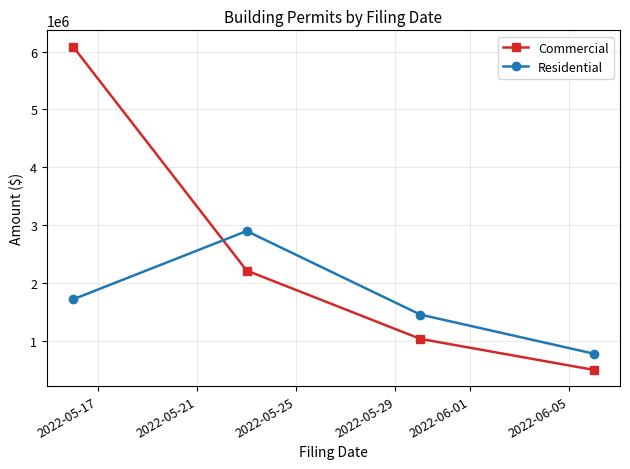

What is the greatest value displayed?

6087255